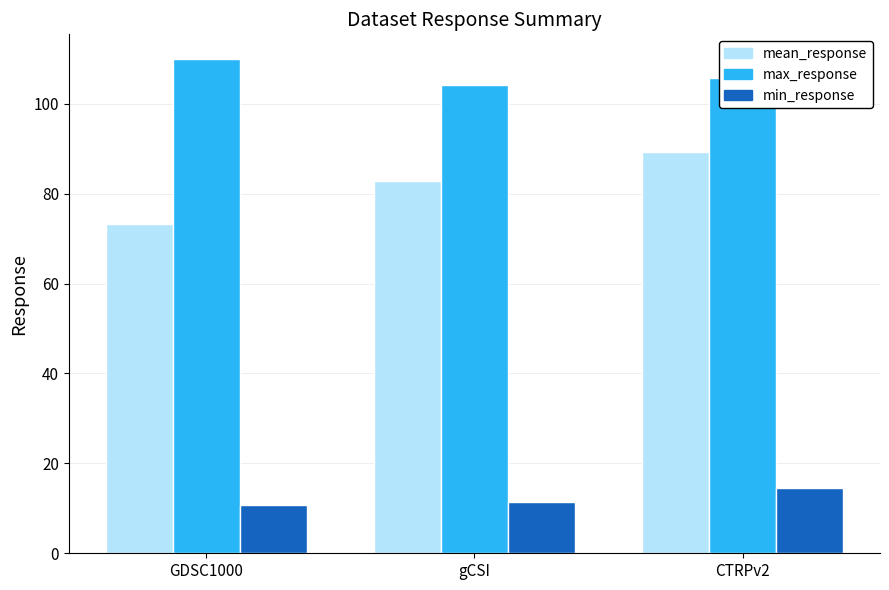

What position from the right is gCSI?

2